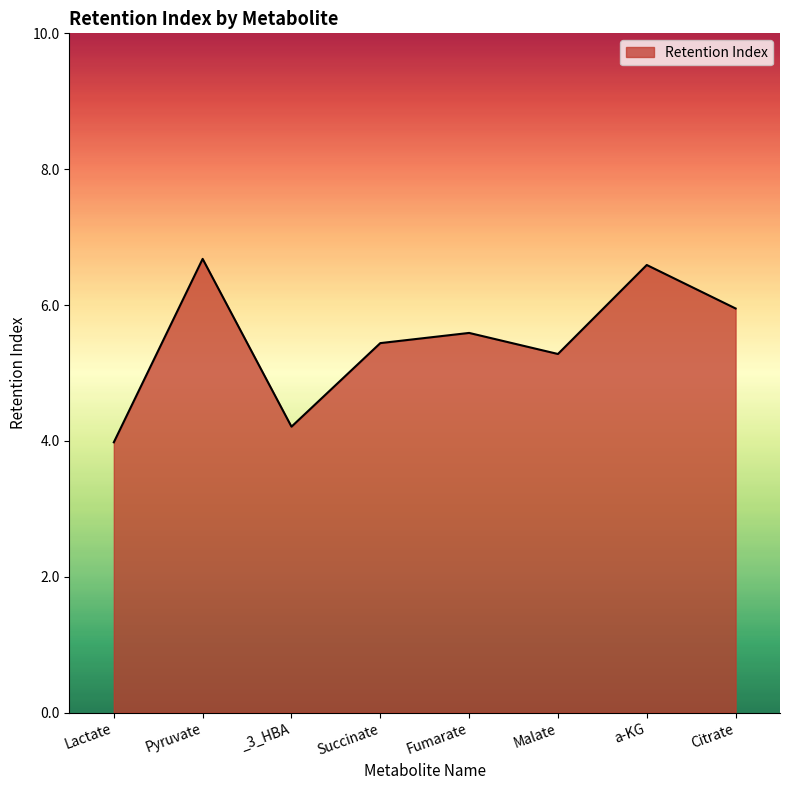

Is it true that the value at Pyruvate is 6.7?

True